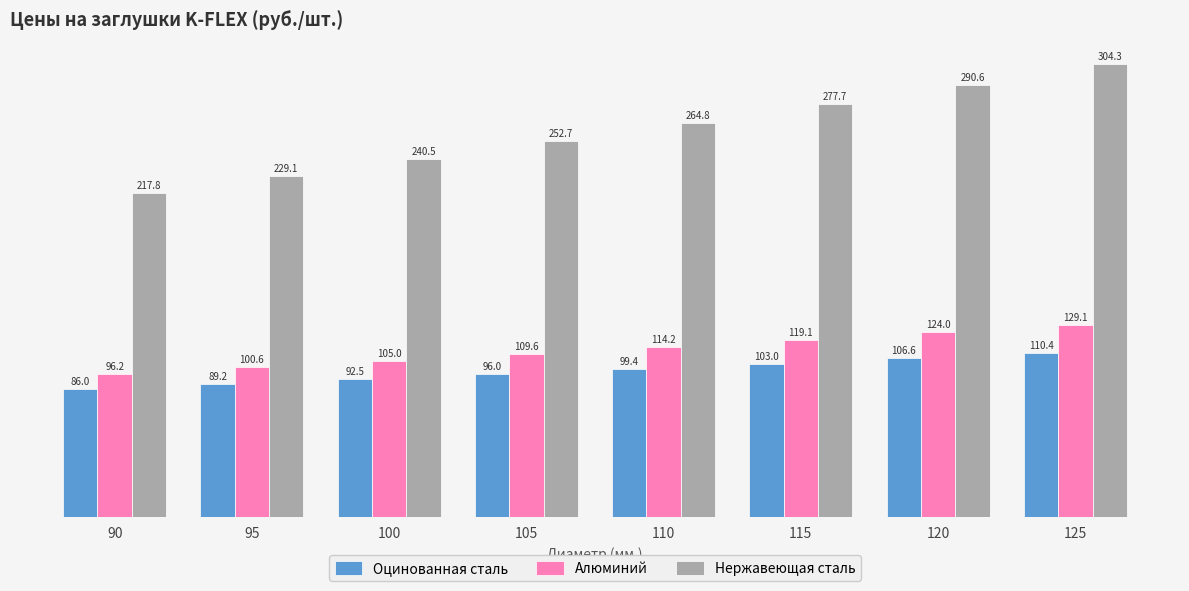

Rank the categories by Алюминий value from lowest to highest.

90, 95, 100, 105, 110, 115, 120, 125